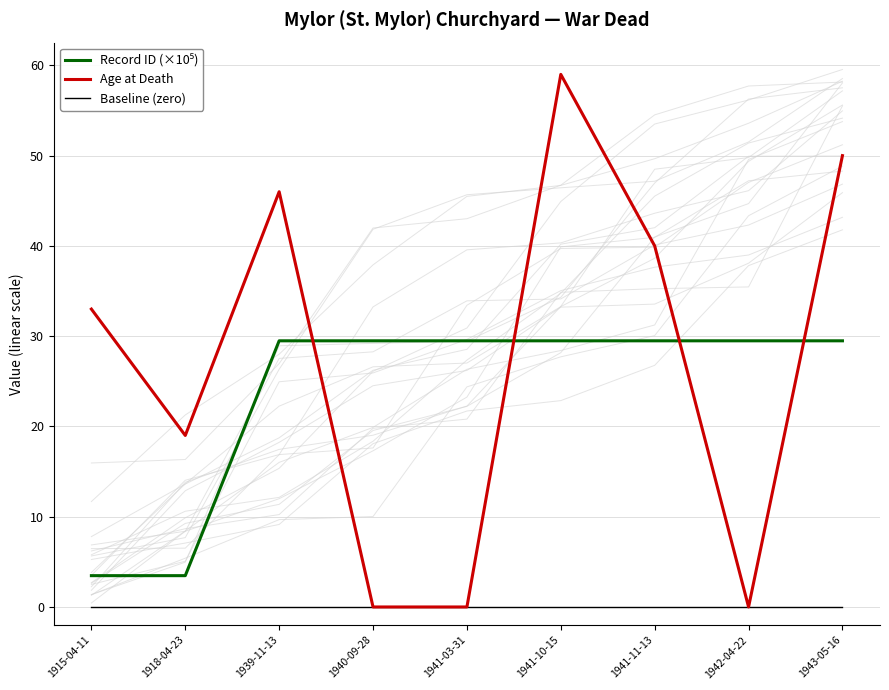

Reading right to left, what are all the values shown in this chart?

Record ID (×10⁵): 1943-05-16=29.5	1942-04-22=29.5	1941-11-13=29.5	1941-10-15=29.5	1941-03-31=29.5	1940-09-28=29.5	1939-11-13=29.5	1918-04-23=3.5	1915-04-11=3.5
Age at Death: 1943-05-16=50.0	1942-04-22=0.0	1941-11-13=40.0	1941-10-15=59.0	1941-03-31=0.0	1940-09-28=0.0	1939-11-13=46.0	1918-04-23=19.0	1915-04-11=33.0
Baseline (zero): 1943-05-16=0.0	1942-04-22=0.0	1941-11-13=0.0	1941-10-15=0.0	1941-03-31=0.0	1940-09-28=0.0	1939-11-13=0.0	1918-04-23=0.0	1915-04-11=0.0